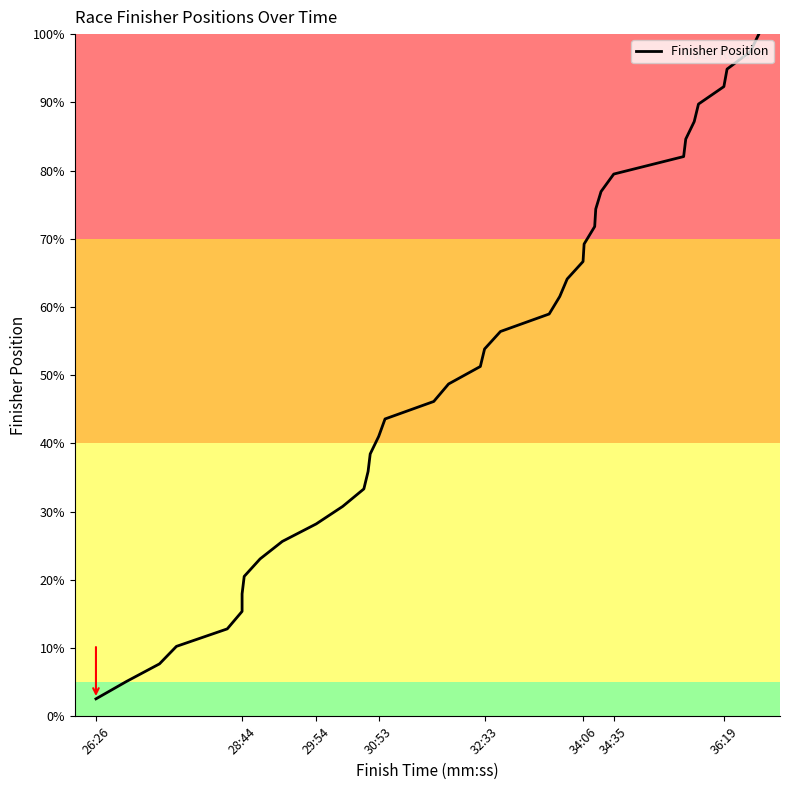

What is the sum of all values?

2000.0